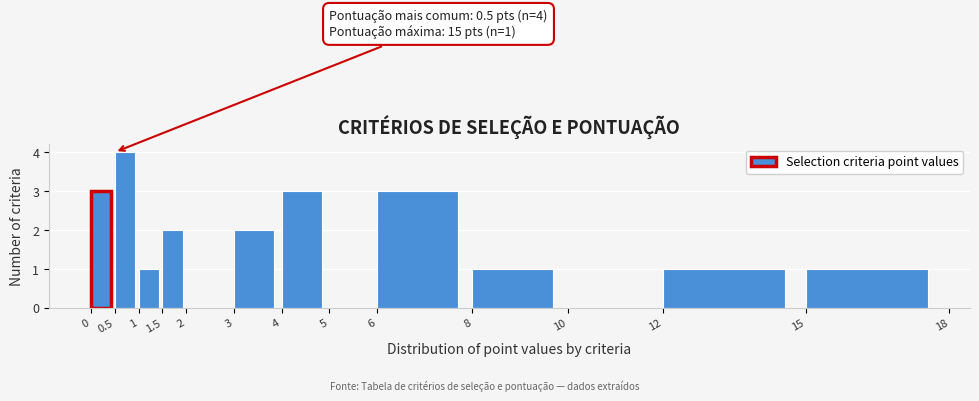

Over which range of the x-axis is the bar tallest?

0.5 to 1